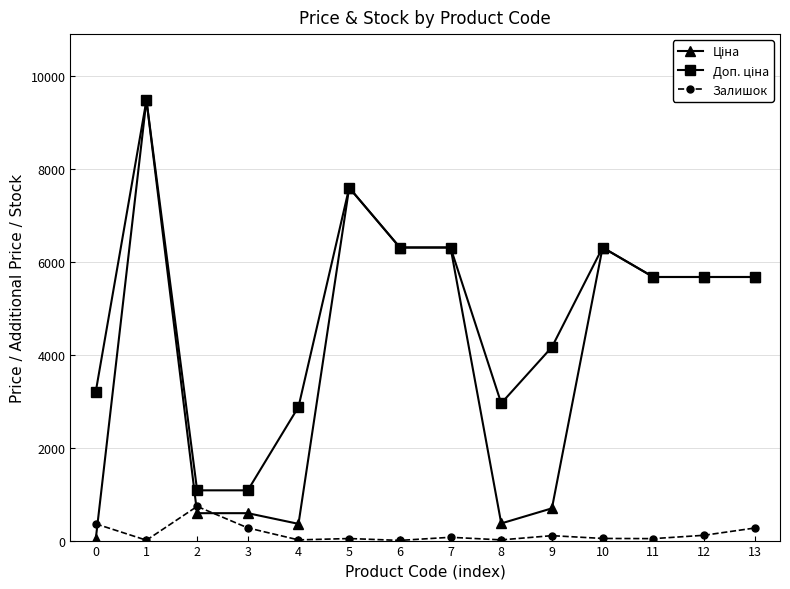

How many lines are shown in the chart?

3